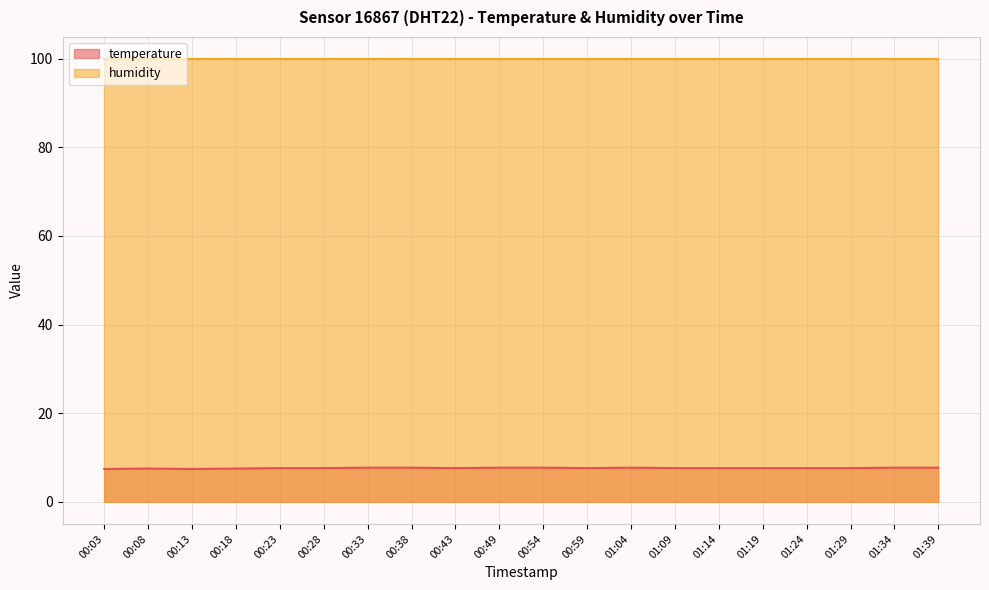

Does the chart display data point markers on the line(s)?

No